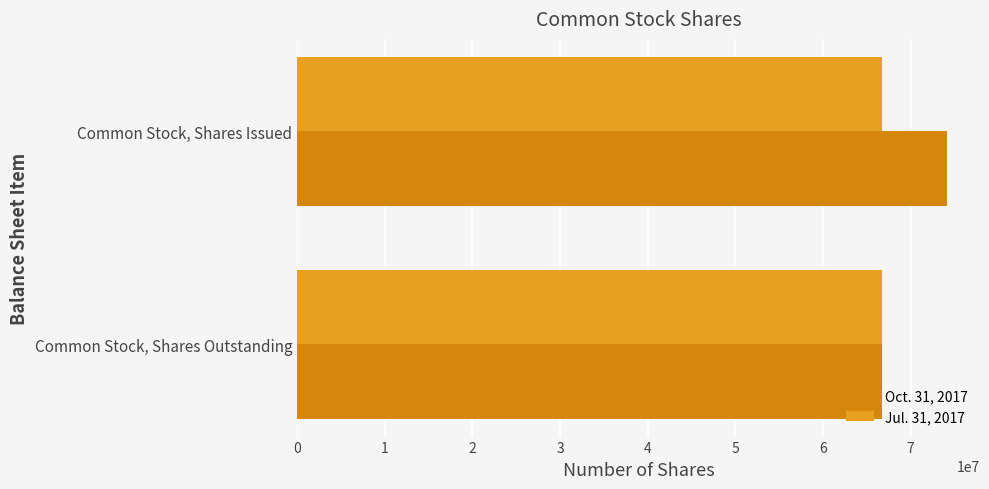

Rank the series by their maximum value, from highest to lowest.

Oct. 31, 2017, Jul. 31, 2017